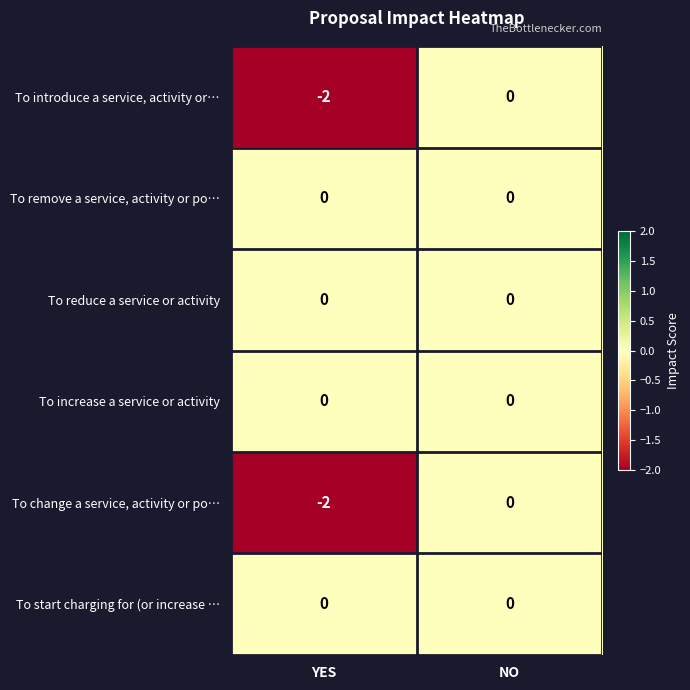

True or false: To change a service, activity or po… has a value of -3 at YES.

False